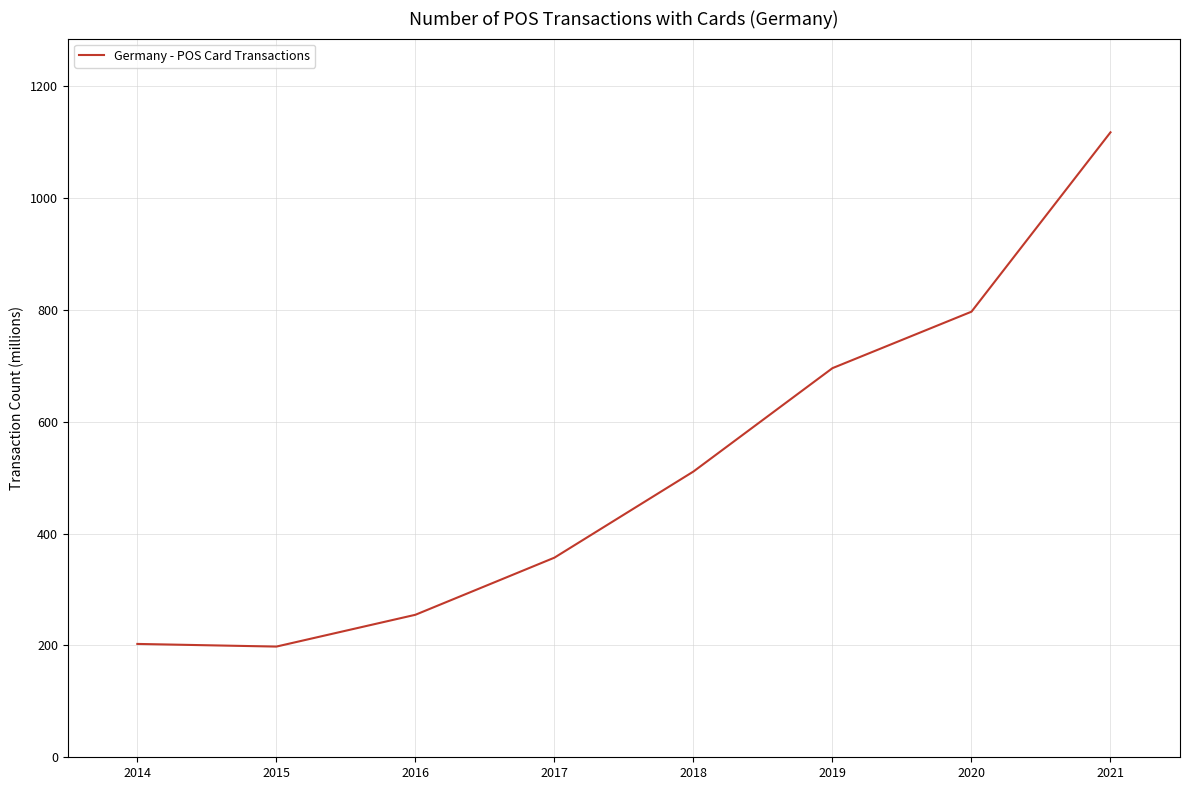

How many lines are shown in the chart?

1